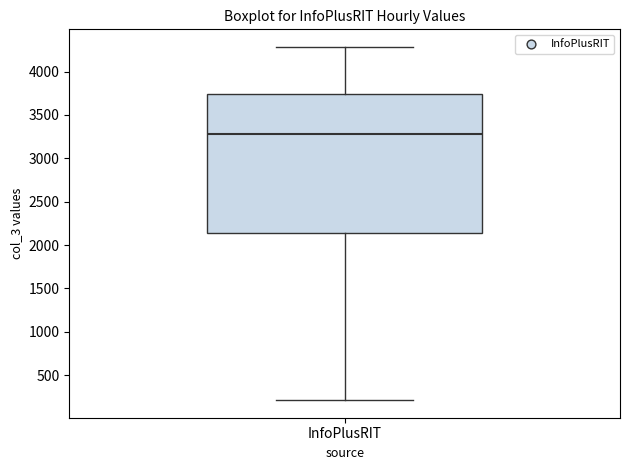

Read this box plot against the y-axis: the position of the median line, the range covered by the box, and the ends of both whiskers. The values are not printed on the chart, so give them approximately, as read against the axis.

median 3300, box 2150 to 3750, whiskers 200 to 4300